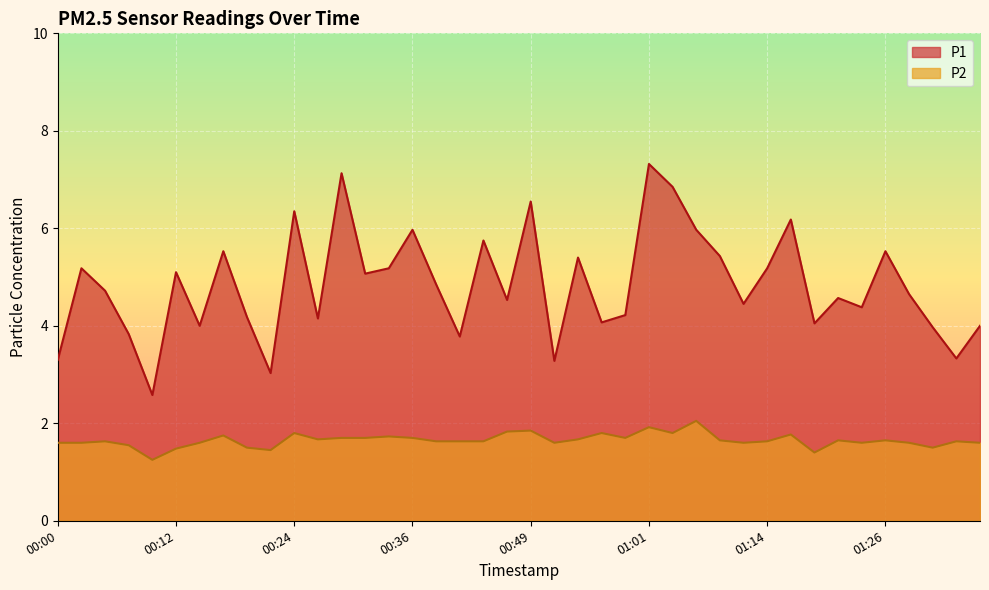

True or false: P1 and P2 cross at least once.

False